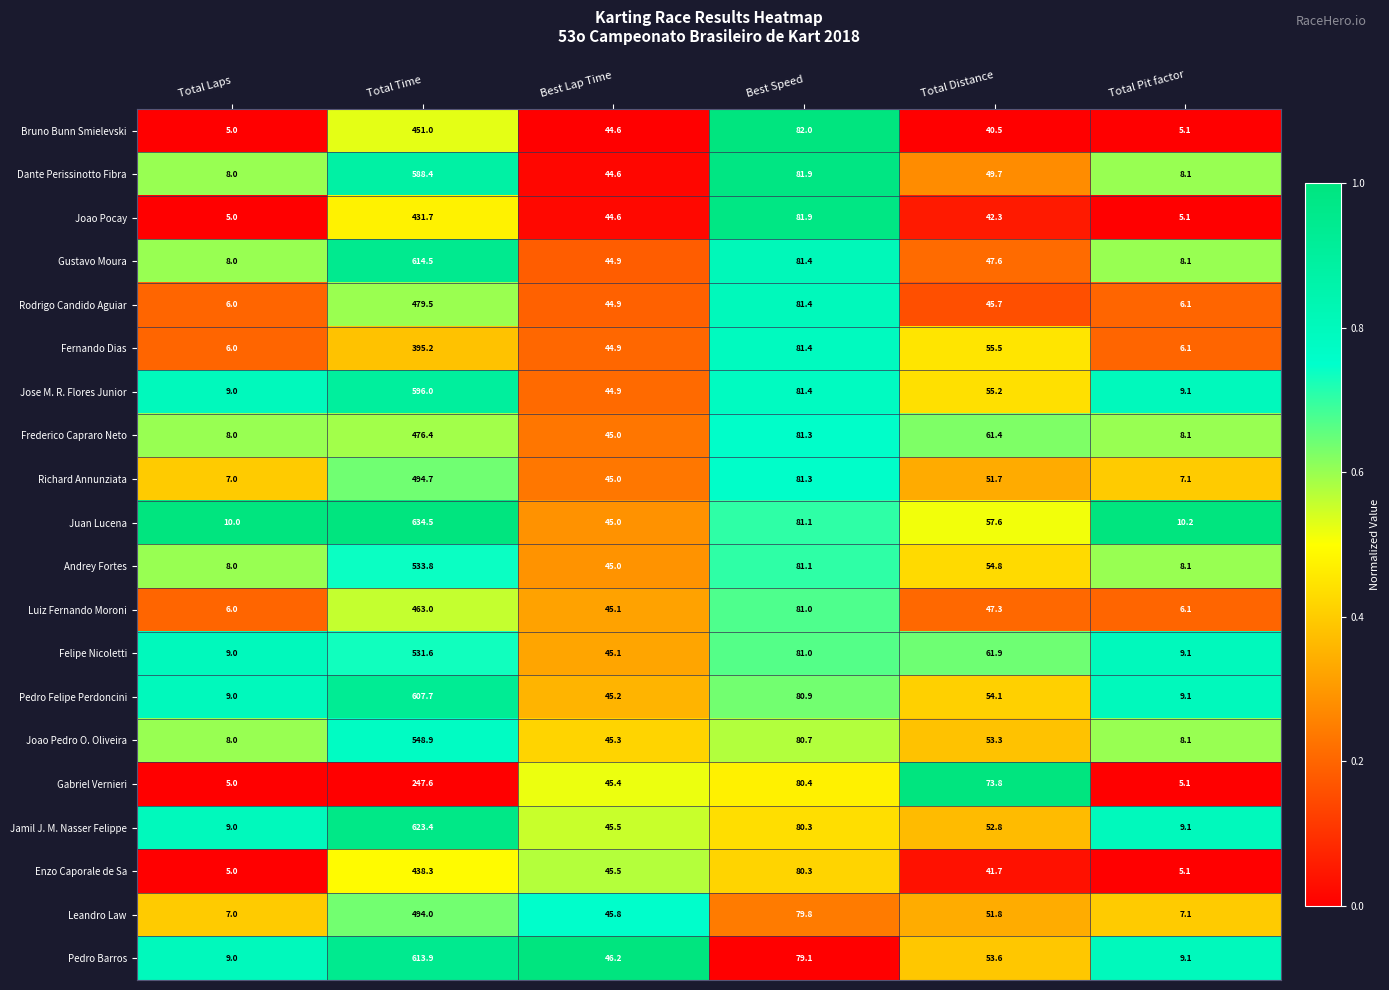

Rank the series by their maximum value, from lowest to highest.

Gabriel Vernieri, Fernando Dias, Joao Pocay, Enzo Caporale de Sa, Bruno Bunn Smielevski, Luiz Fernando Moroni, Frederico Capraro Neto, Rodrigo Candido Aguiar, Leandro Law, Richard Annunziata, Felipe Nicoletti, Andrey Fortes, Joao Pedro O. Oliveira, Dante Perissinotto Fibra, Jose M. R. Flores Junior, Pedro Felipe Perdoncini, Pedro Barros, Gustavo Moura, Jamil J. M. Nasser Felippe, Juan Lucena